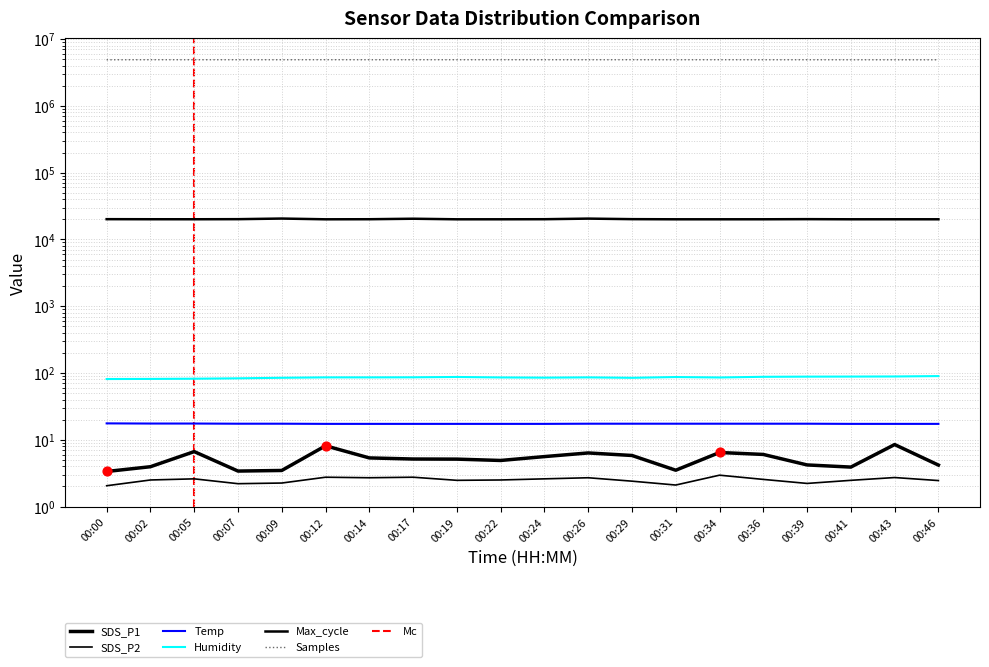

Which series contains the lowest Y value?

SDS_P2